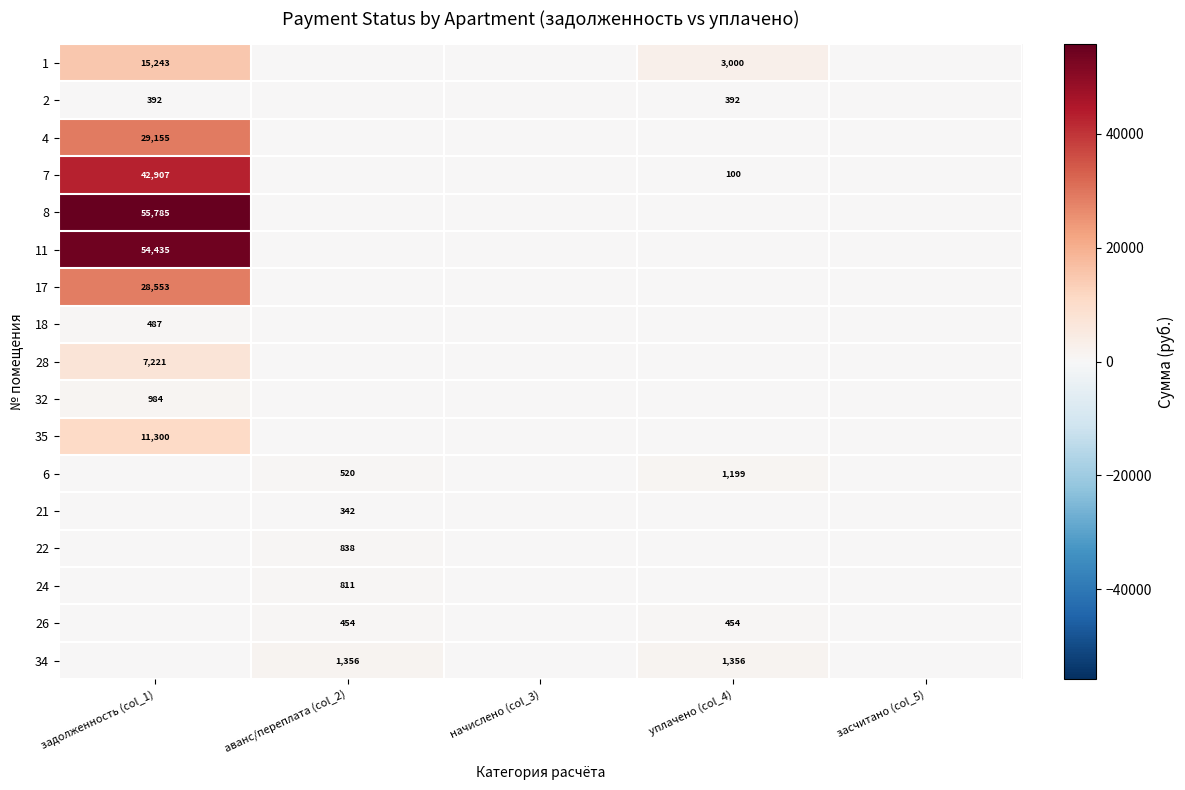

The 21 series shows 342 at аванс/переплата (col_2). True or false?

True